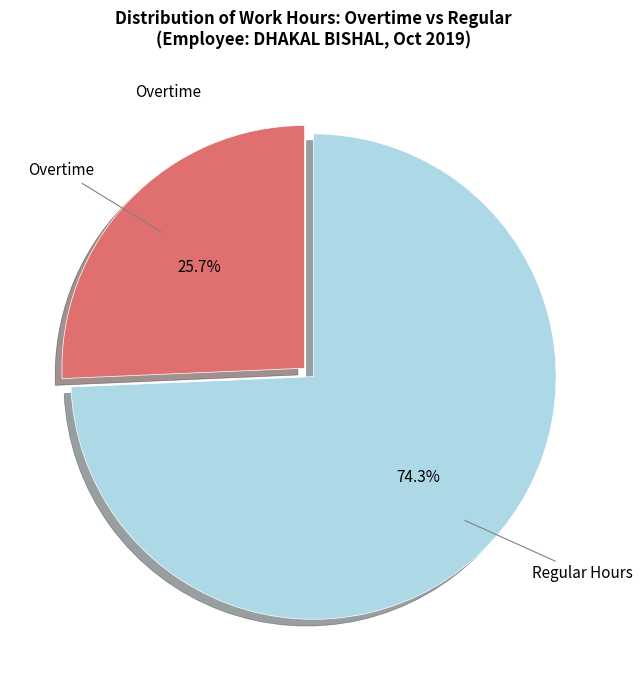

Is Overtime the majority of the pie?

No